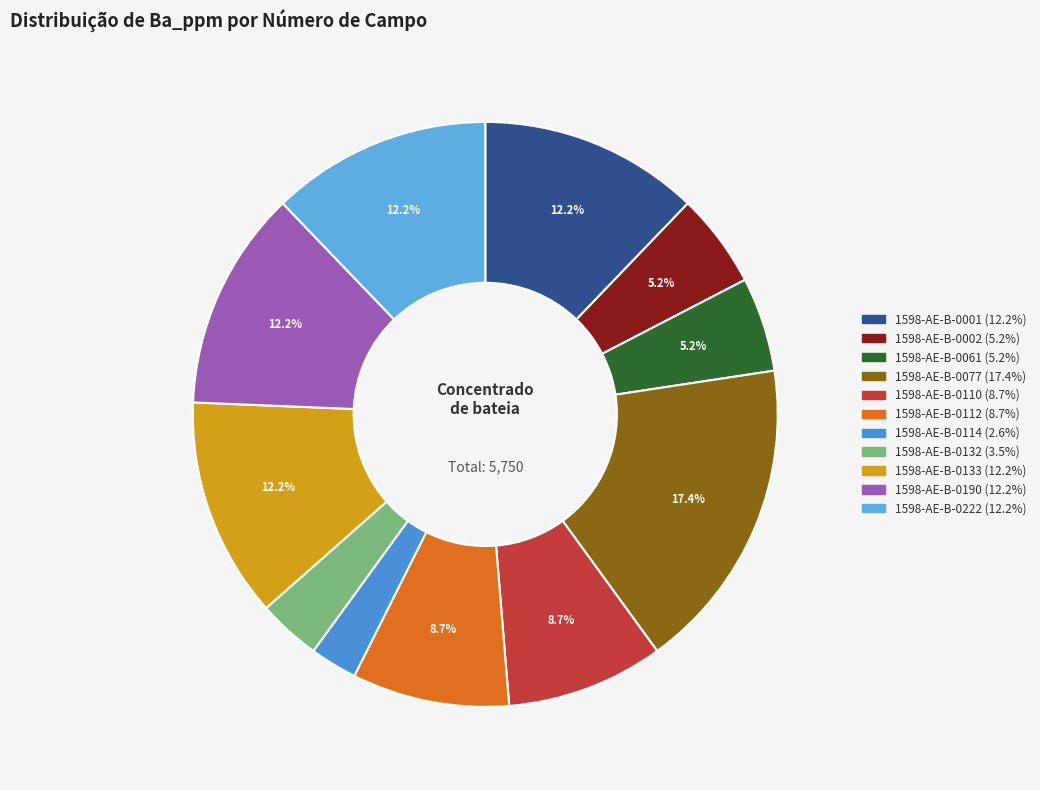

How many slices are in this pie chart?

11